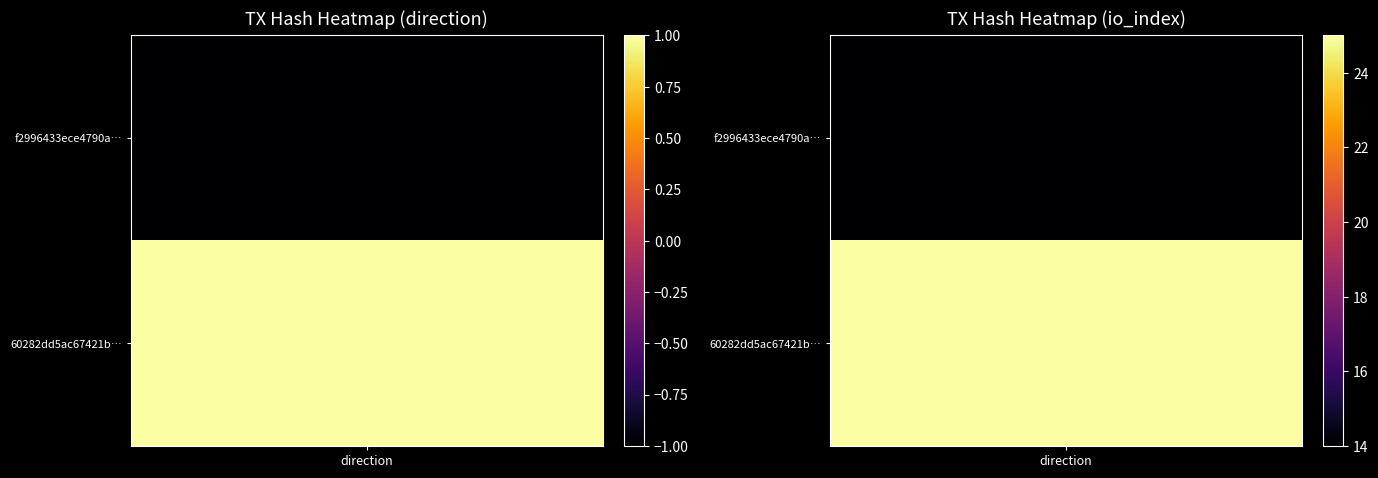

Is it true that f2996433ece4790a28fbcb94f4611ce7d48b8ea equals 14 at 1?

True